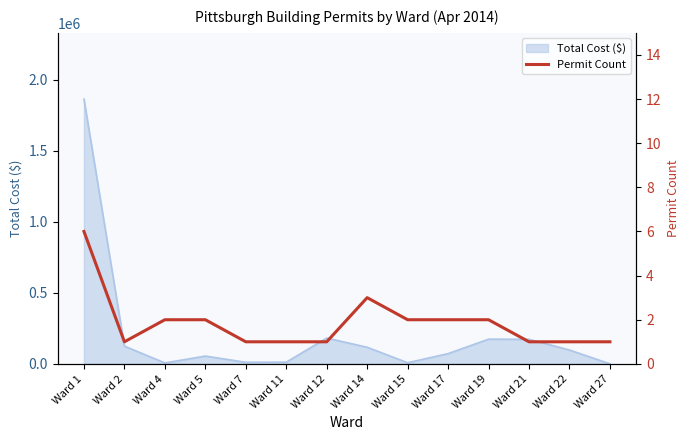

What is the value of the 4th point from the left?

2